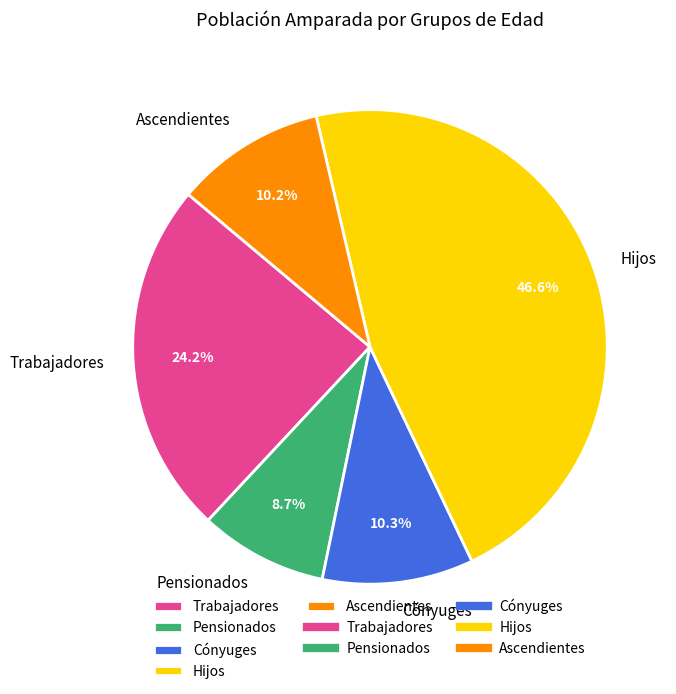

To the nearest percent, what is the combined percentage of Hijos and Trabajadores?

71%